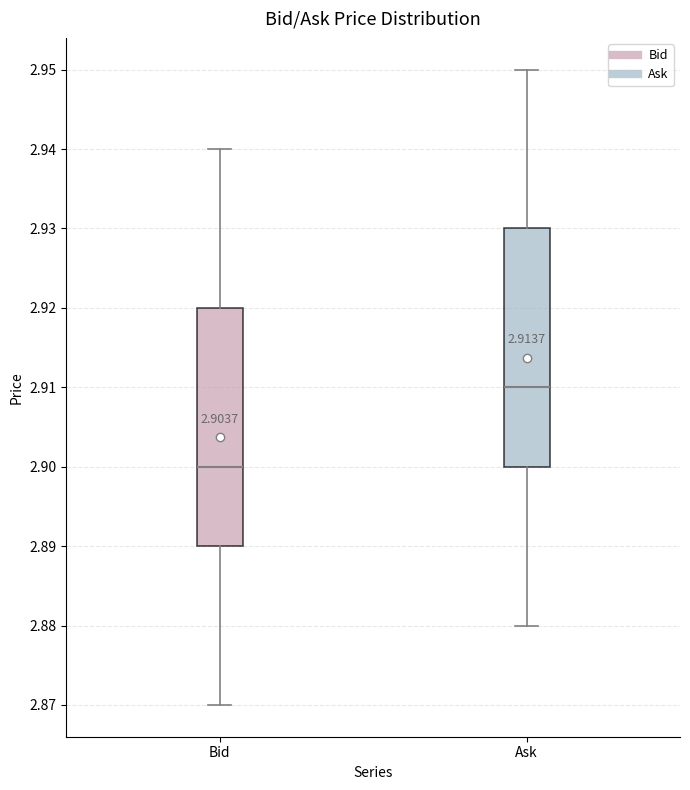

Which box's median line is the lowest?

Bid